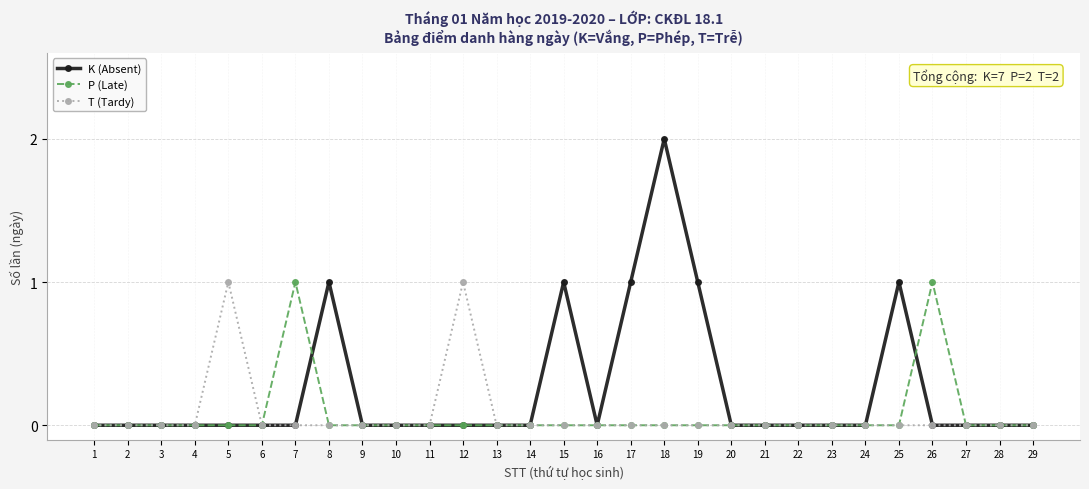

True or false: K (Absent) has a value of 0 at 22.

True